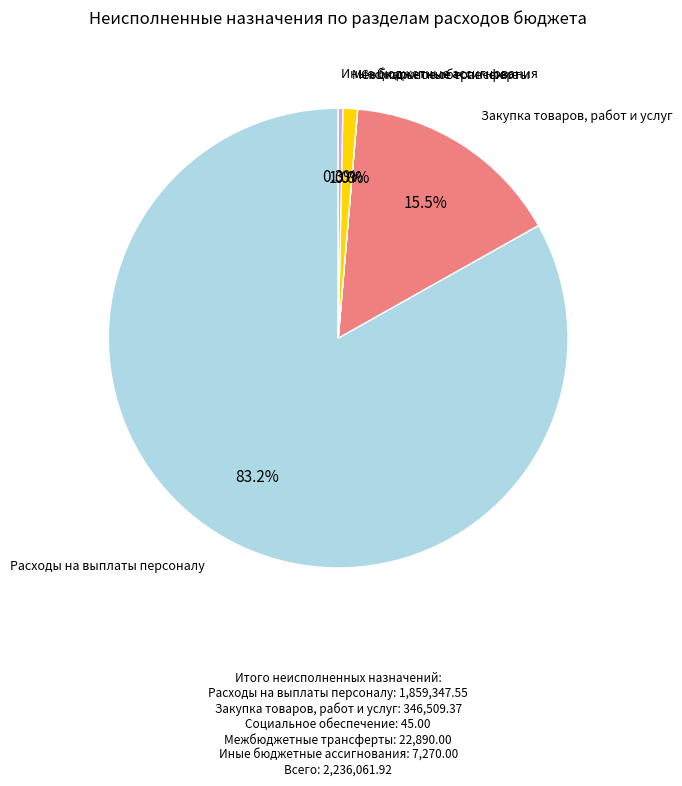

Does any single category account for the majority?

Yes